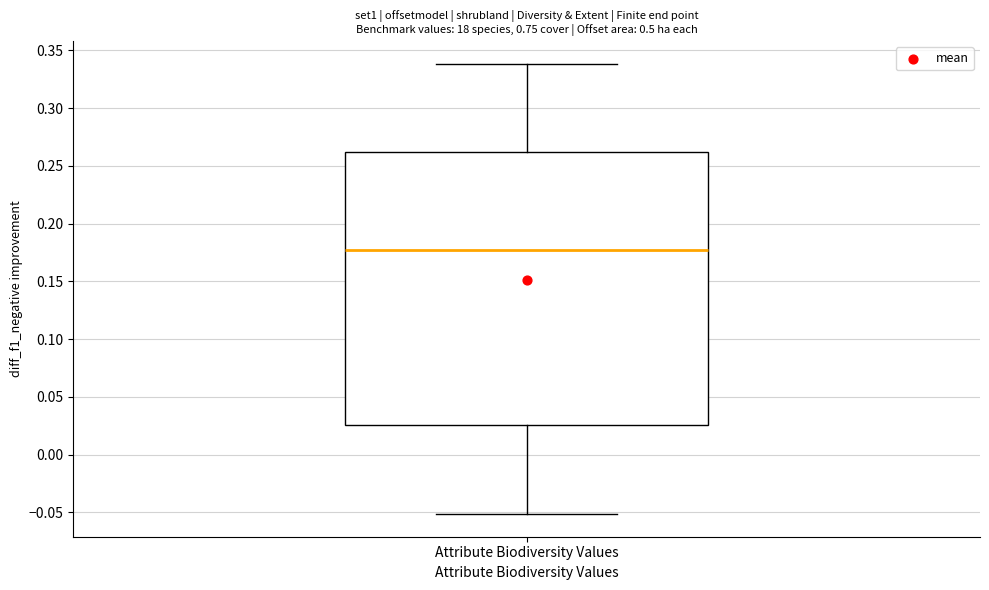

Transcribe this box plot: give where the median line is, the range the box spans, and where the two whiskers end, as read against the y-axis. The values are not printed on the chart, so give them approximately, as read against the axis.

median 0.175, box 0.025 to 0.260, whiskers -0.050 to 0.340